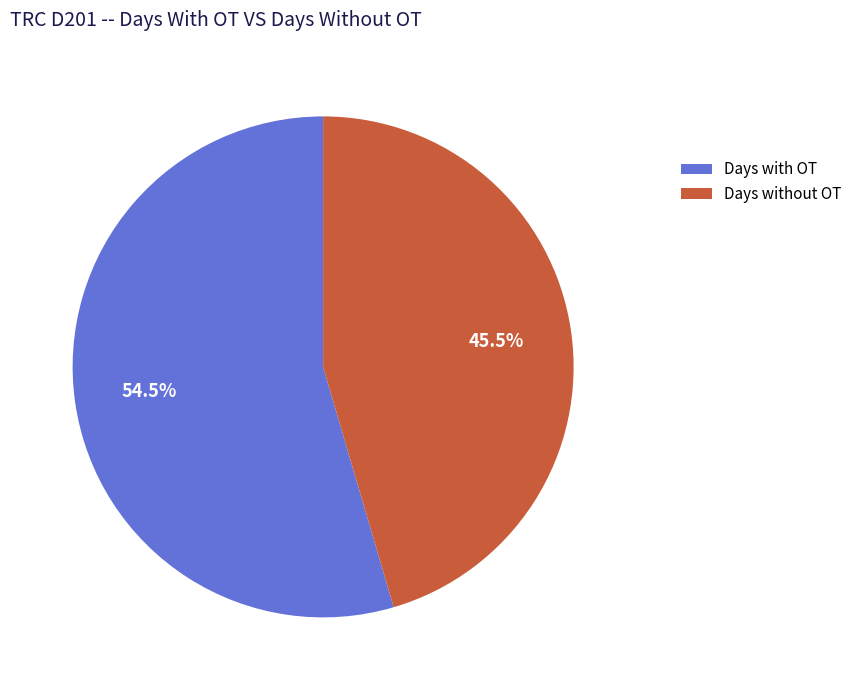

Rank the categories by value from lowest to highest.

Days without OT, Days with OT